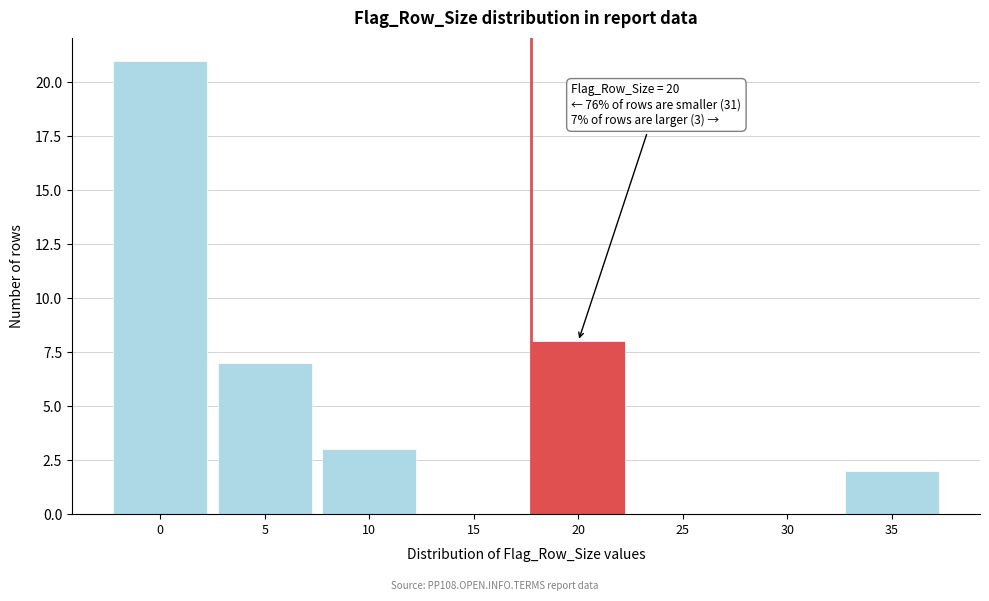

Reading right to left, list all the values displayed in this chart.

35=2	30=0	25=0	20=8	15=0	10=3	5=7	0=21